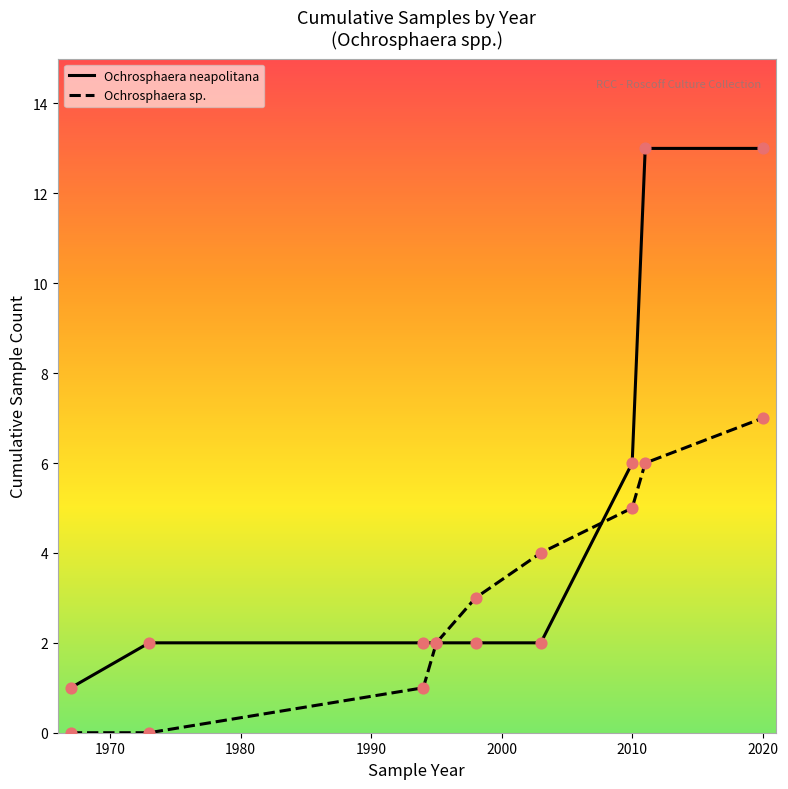

Which series has the widest spread of values?

Ochrosphaera neapolitana